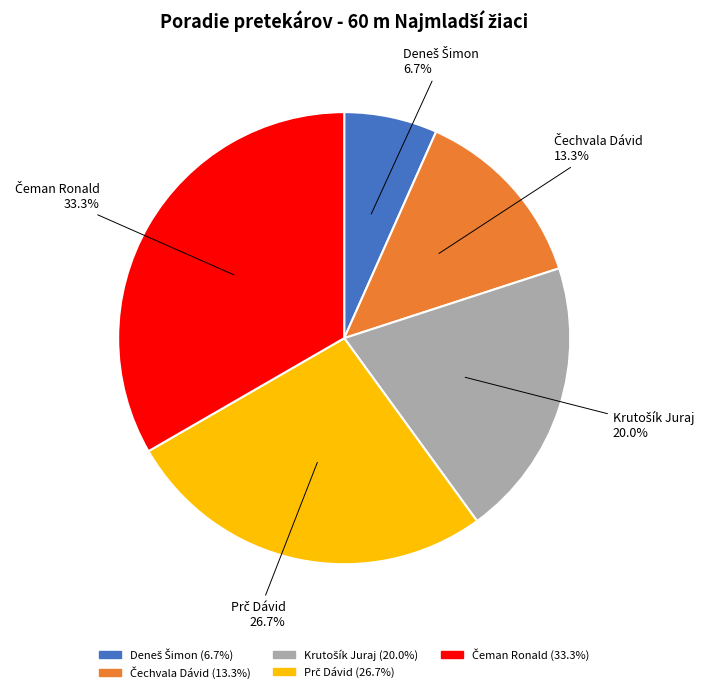

Is there a majority slice in this chart?

No